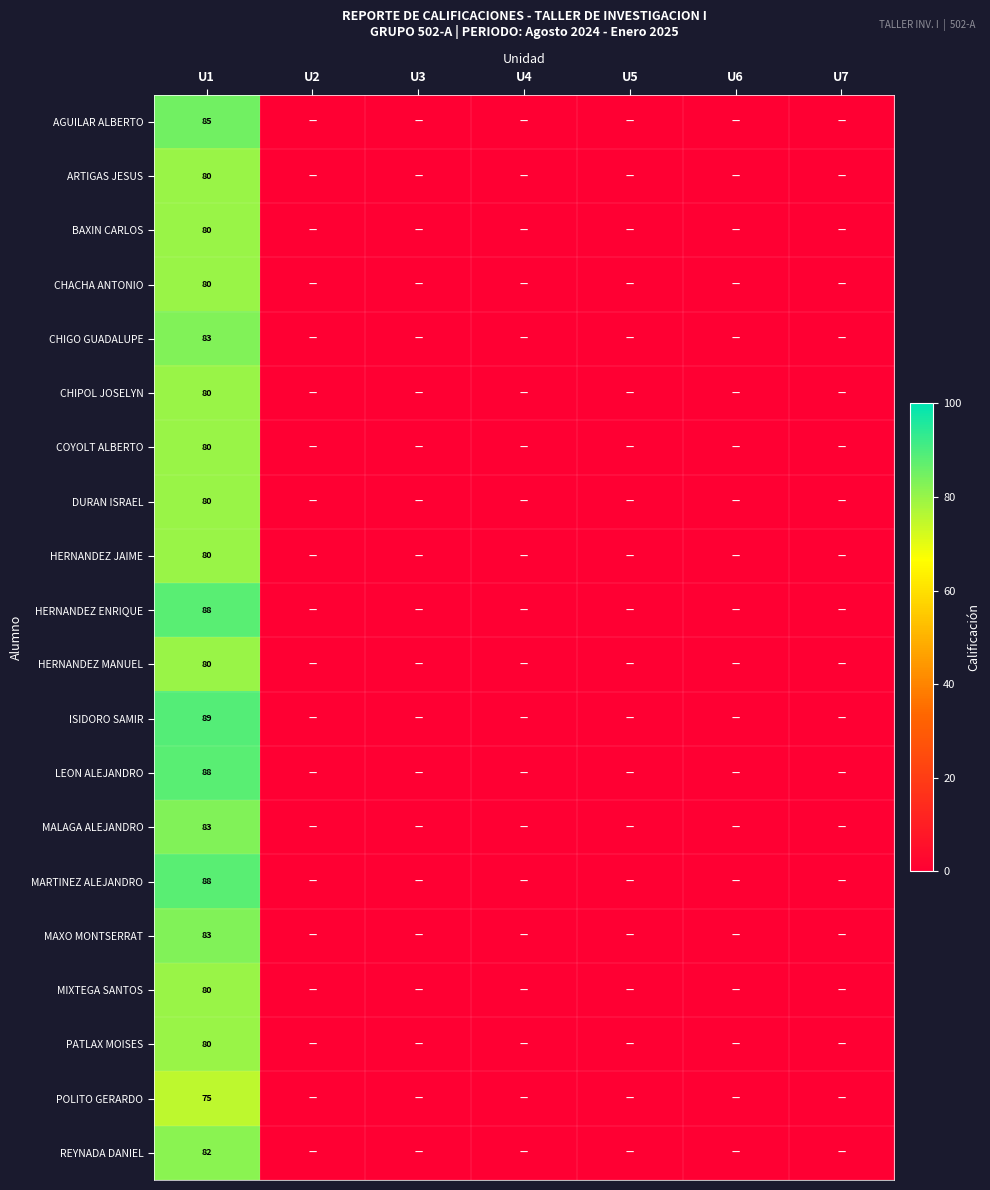

At how many categories does at least one series exceed 75?

1